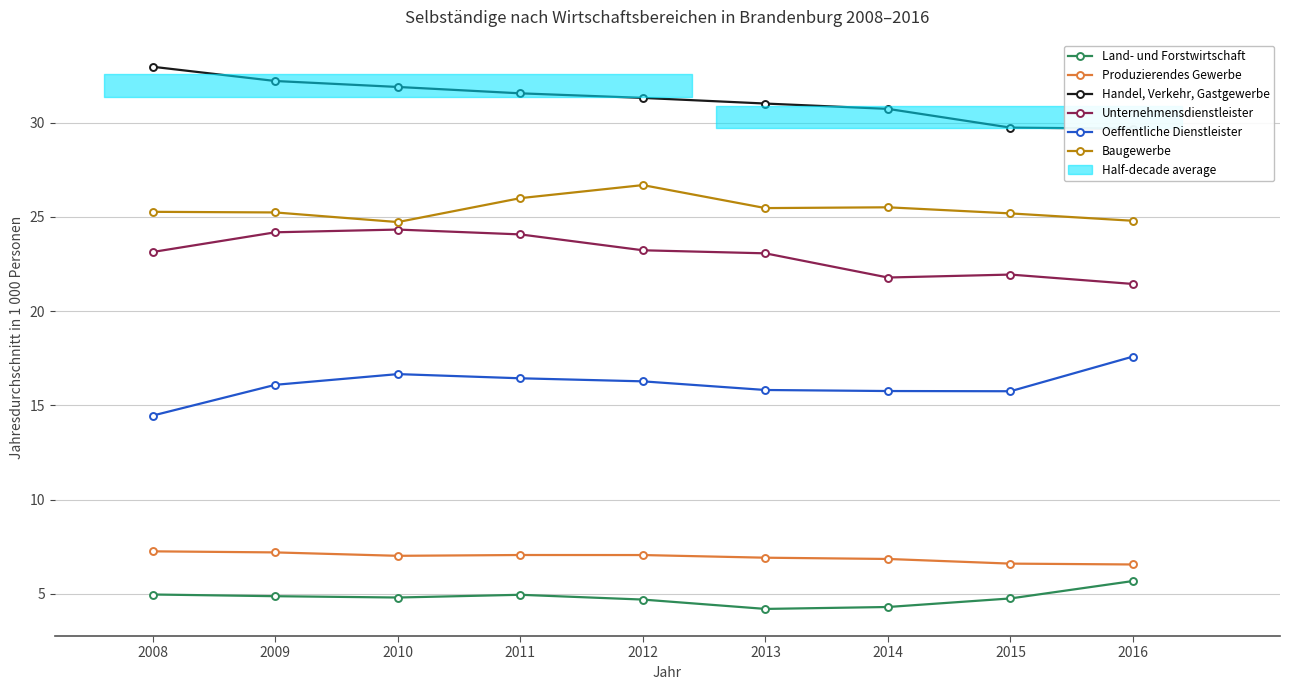

At 2010, list the series in order from largest to smallest.

Handel, Verkehr, Gastgewerbe, Baugewerbe, Unternehmensdienstleister, Oeffentliche Dienstleister, Produzierendes Gewerbe, Land- und Forstwirtschaft